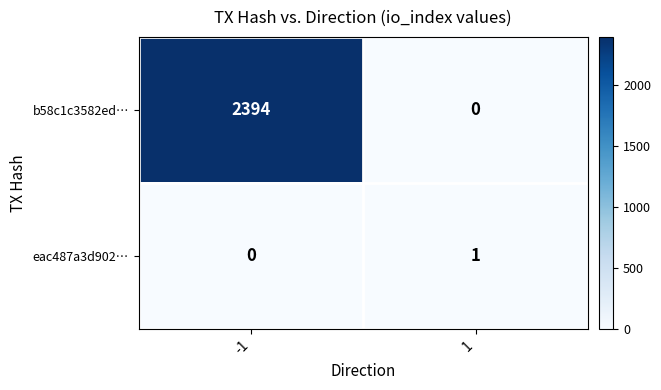

At 1, list the series in order from largest to smallest.

eac487a3d902…, b58c1c3582ed…